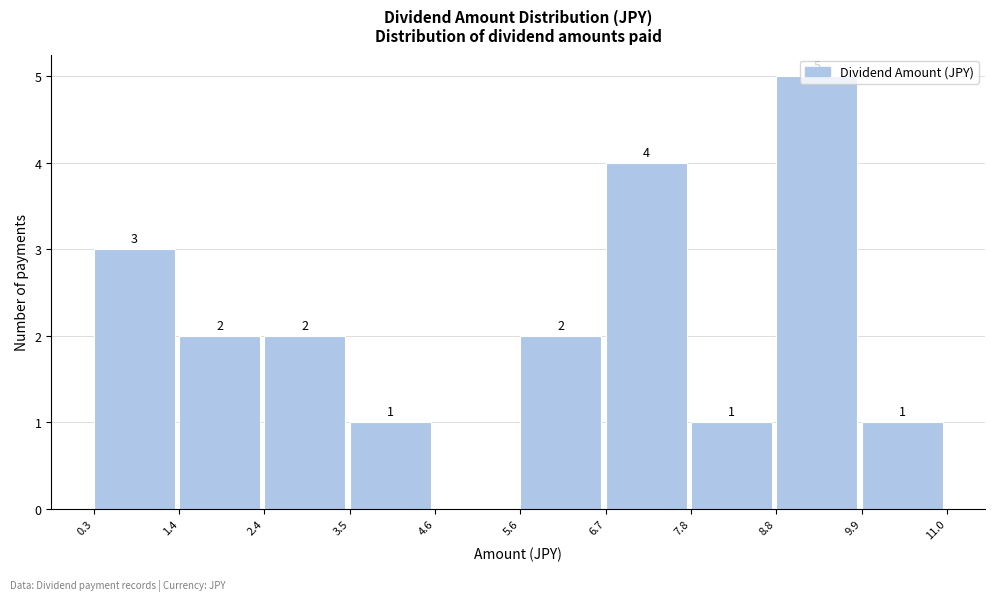

Over which range of the x-axis is the bar tallest?

8.8 to 9.9